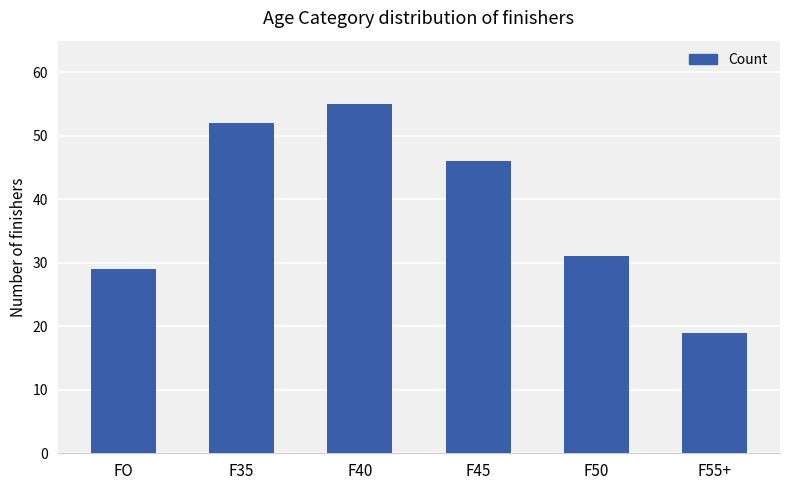

Between F55+ and FO, which is larger?

FO